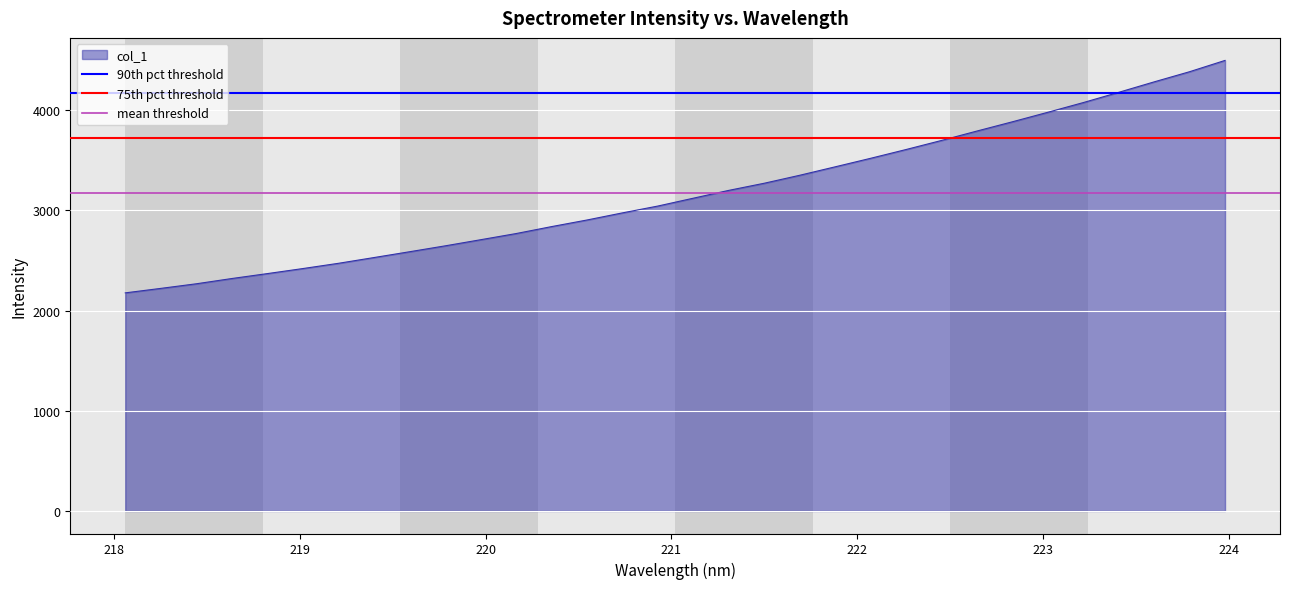

At how many categories does at least one series exceed 3306?

2